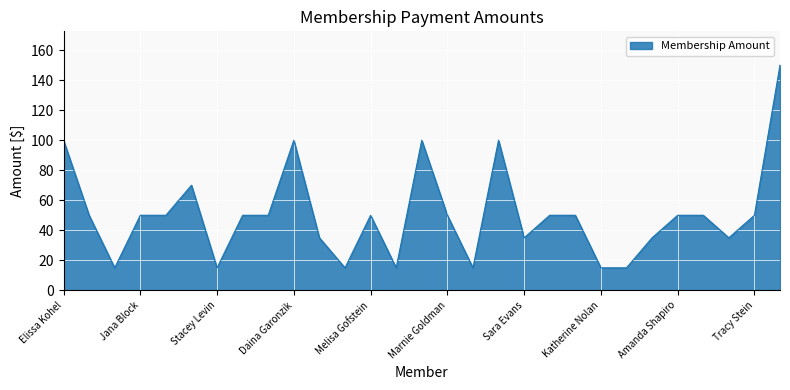

What is the minimum value shown in the chart?

15